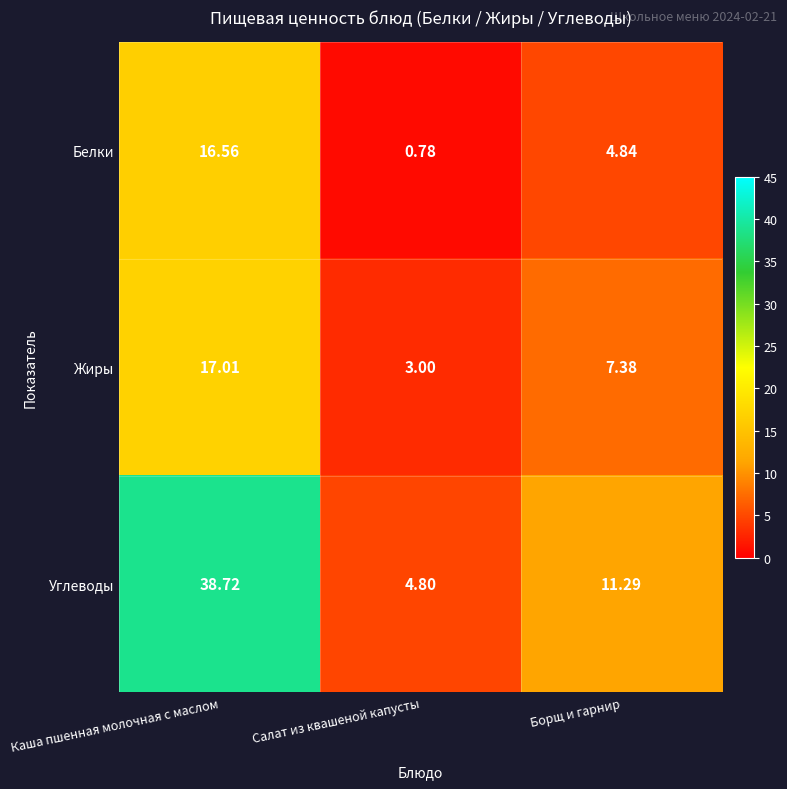

What is the greatest value displayed?

38.7